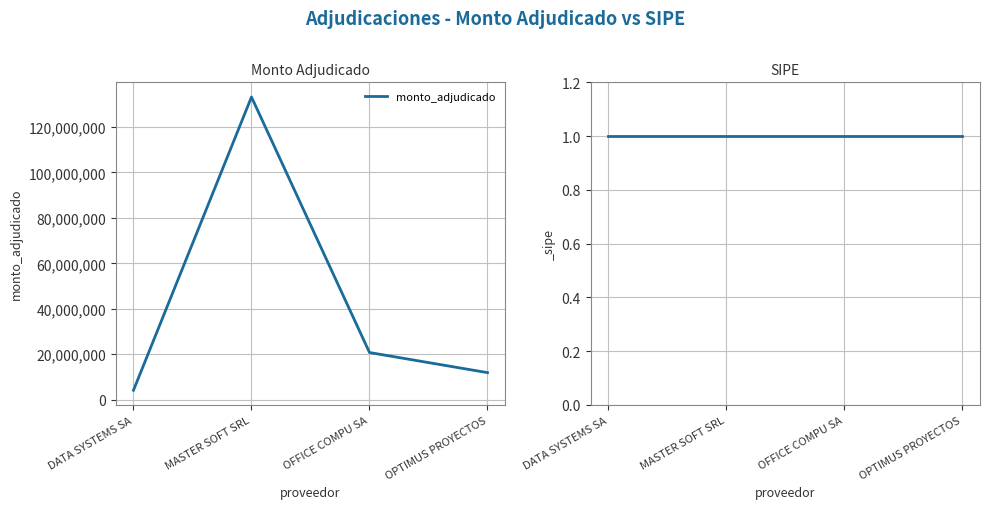

Approximately how many times larger is the value at OPTIMUS PROYECTOS compared to DATA SYSTEMS SA?

2.9